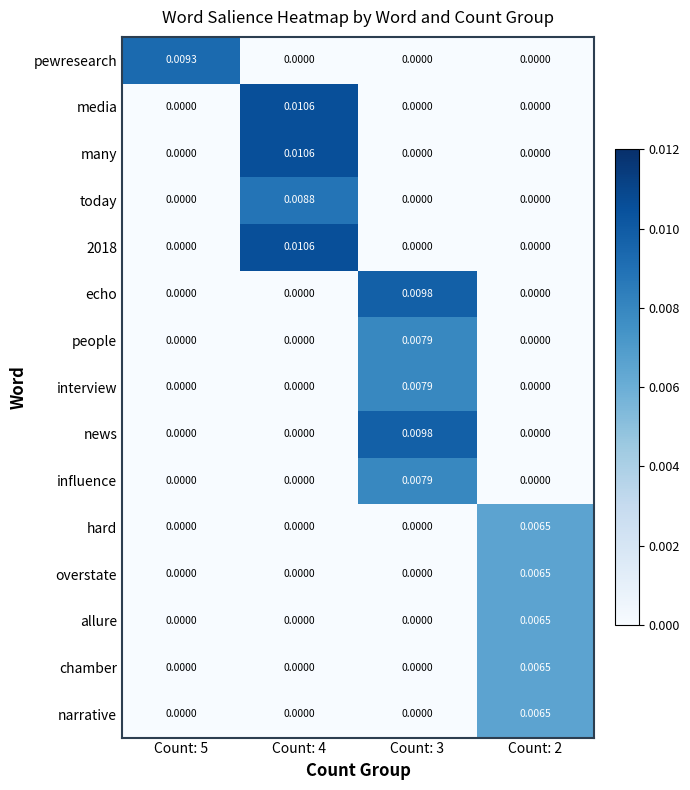

How many data points does each series have?

4